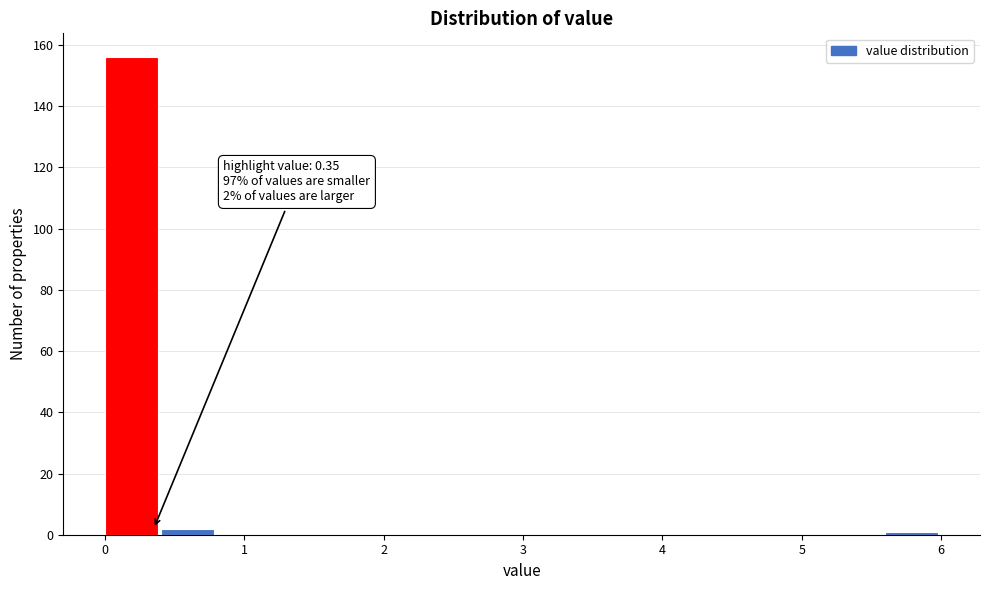

Which range on the x-axis has the tallest bar?

0.0 to 0.4